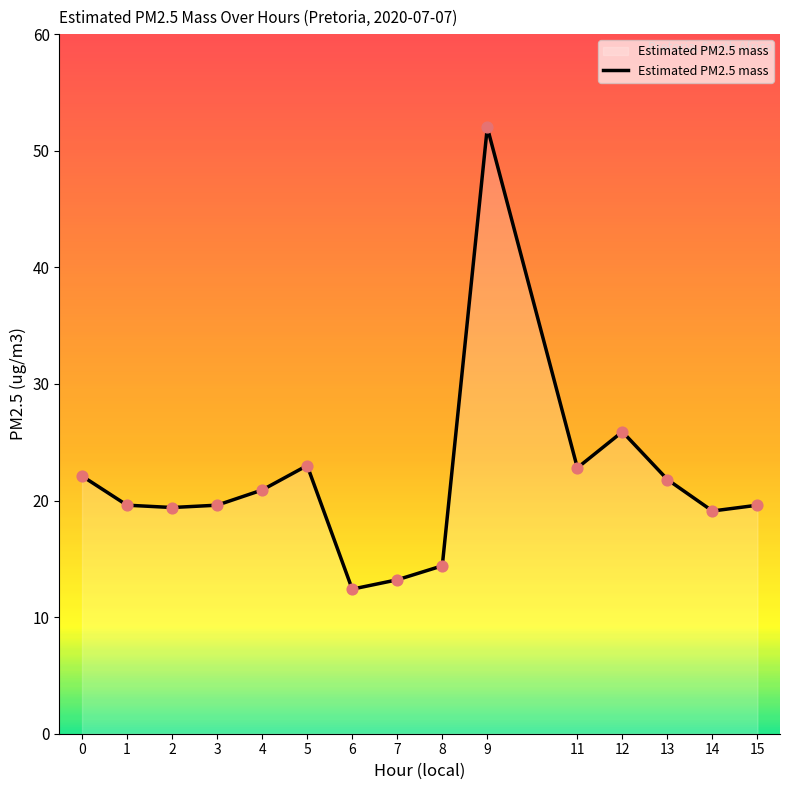

What is the change in value from 4 to 5?

+2.1